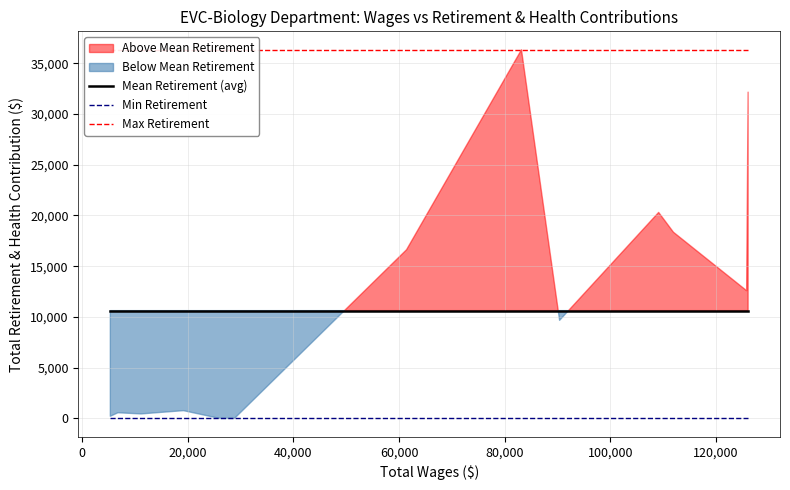

True or false: Min Retirement and Mean Retirement (avg) cross at least once.

False